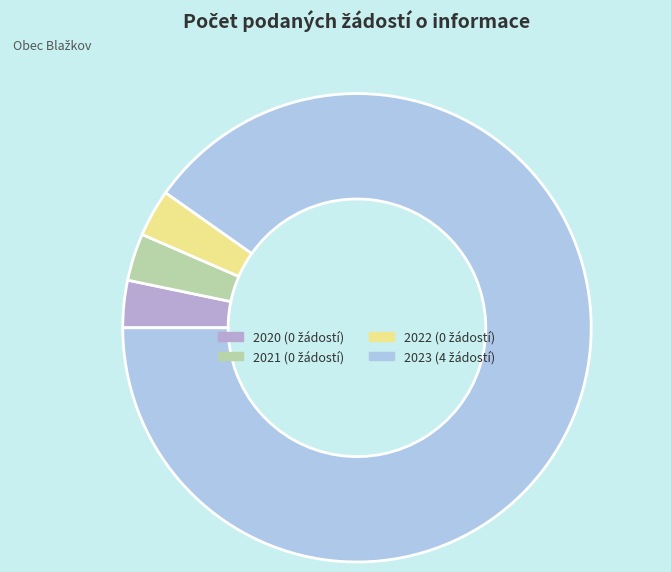

Count the number of slices in the pie.

4